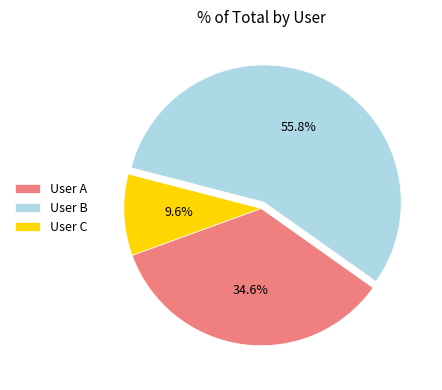

Combined, do User A and User B account for over 50%?

Yes